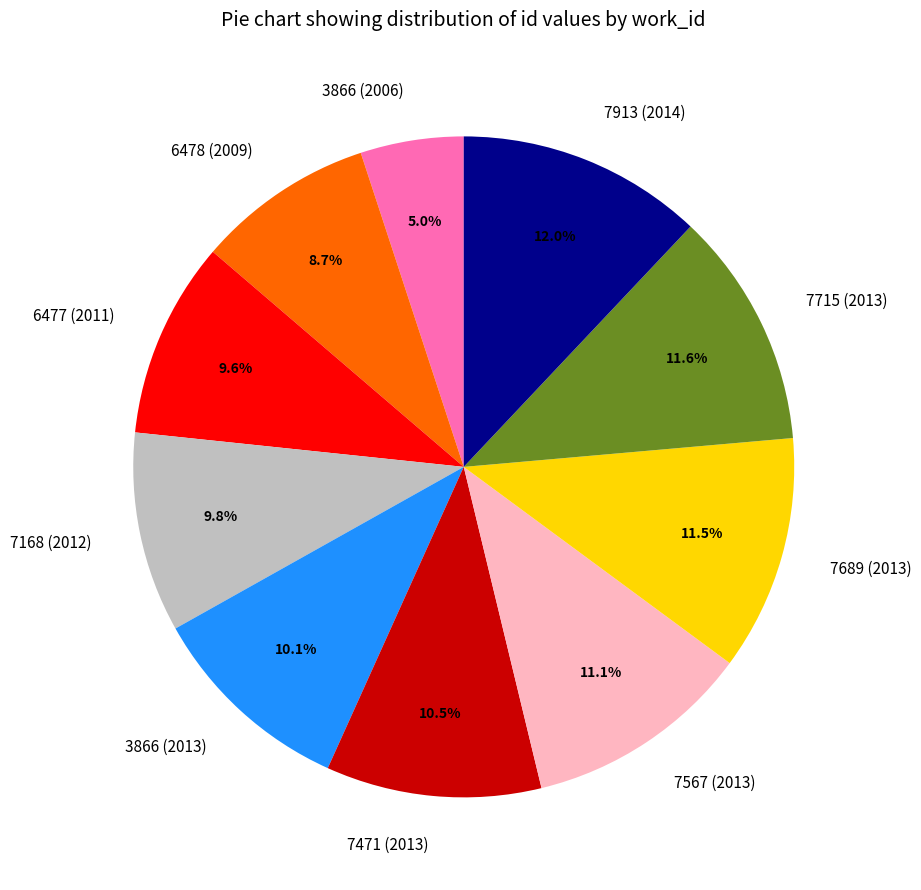

What is the total percentage of 7471 (2013) and 7689 (2013)?

22.0%